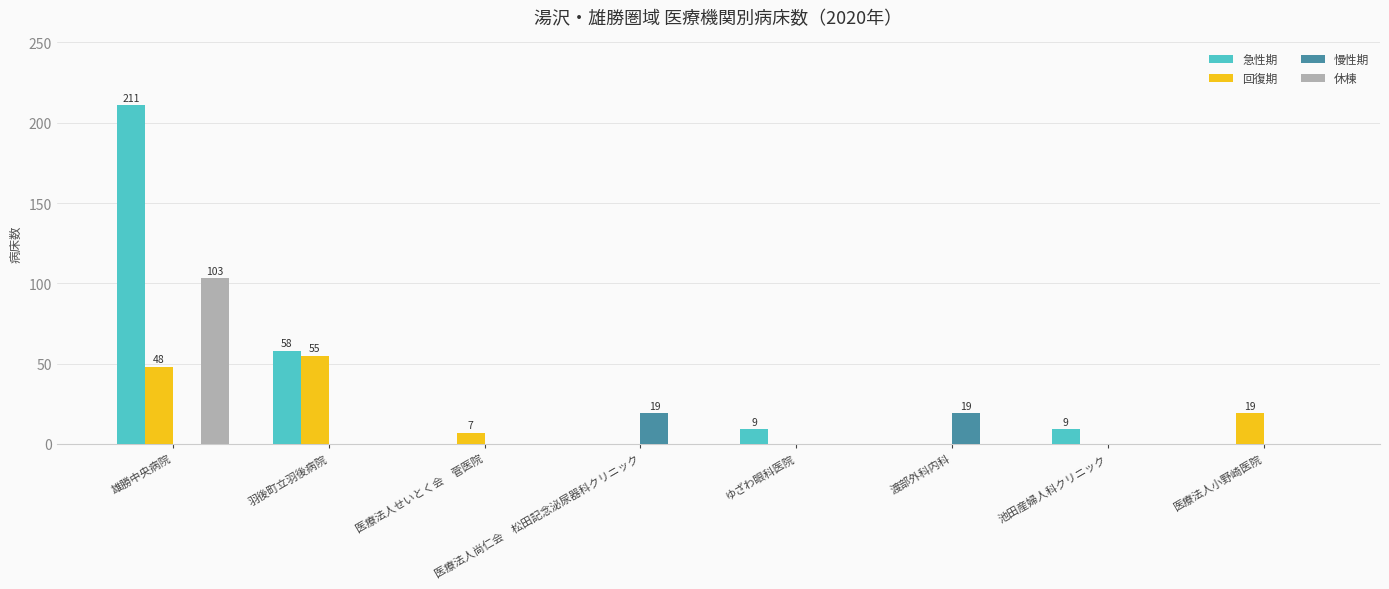

The value of 回復期 at 羽後町立羽後病院 is 55. True or false?

True